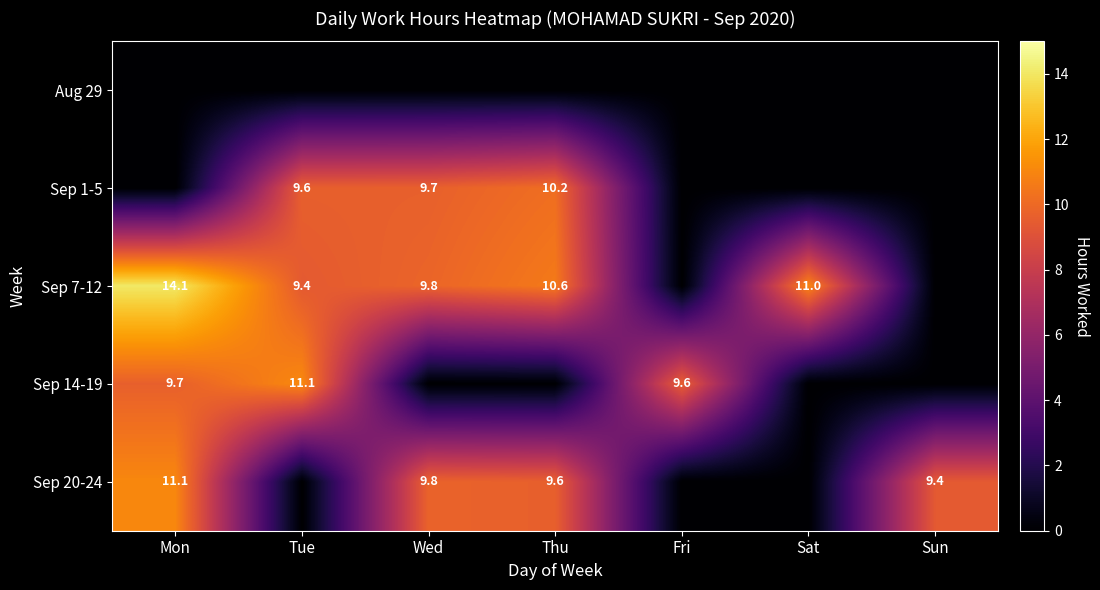

True or false: Sep 14-19 has a value of 17.7 at Tue.

False